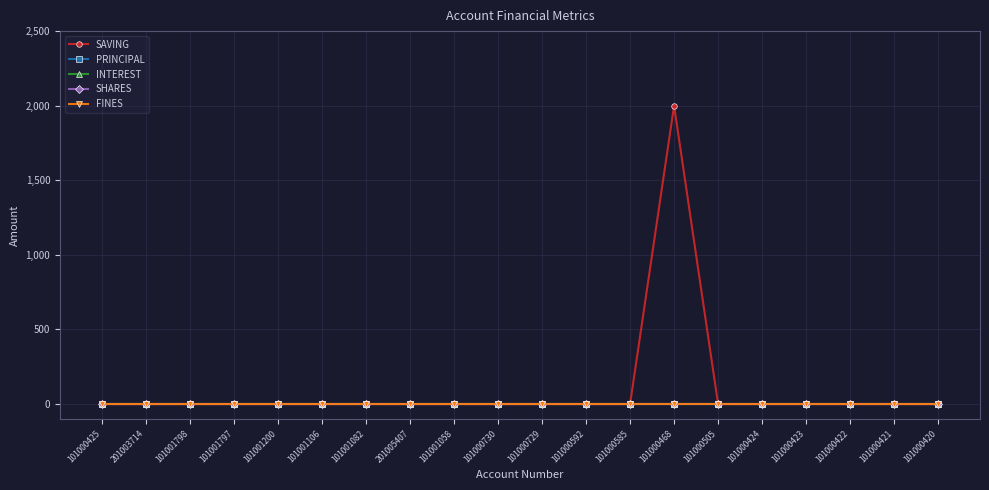

Is this an area chart (filled region under the line)?

No